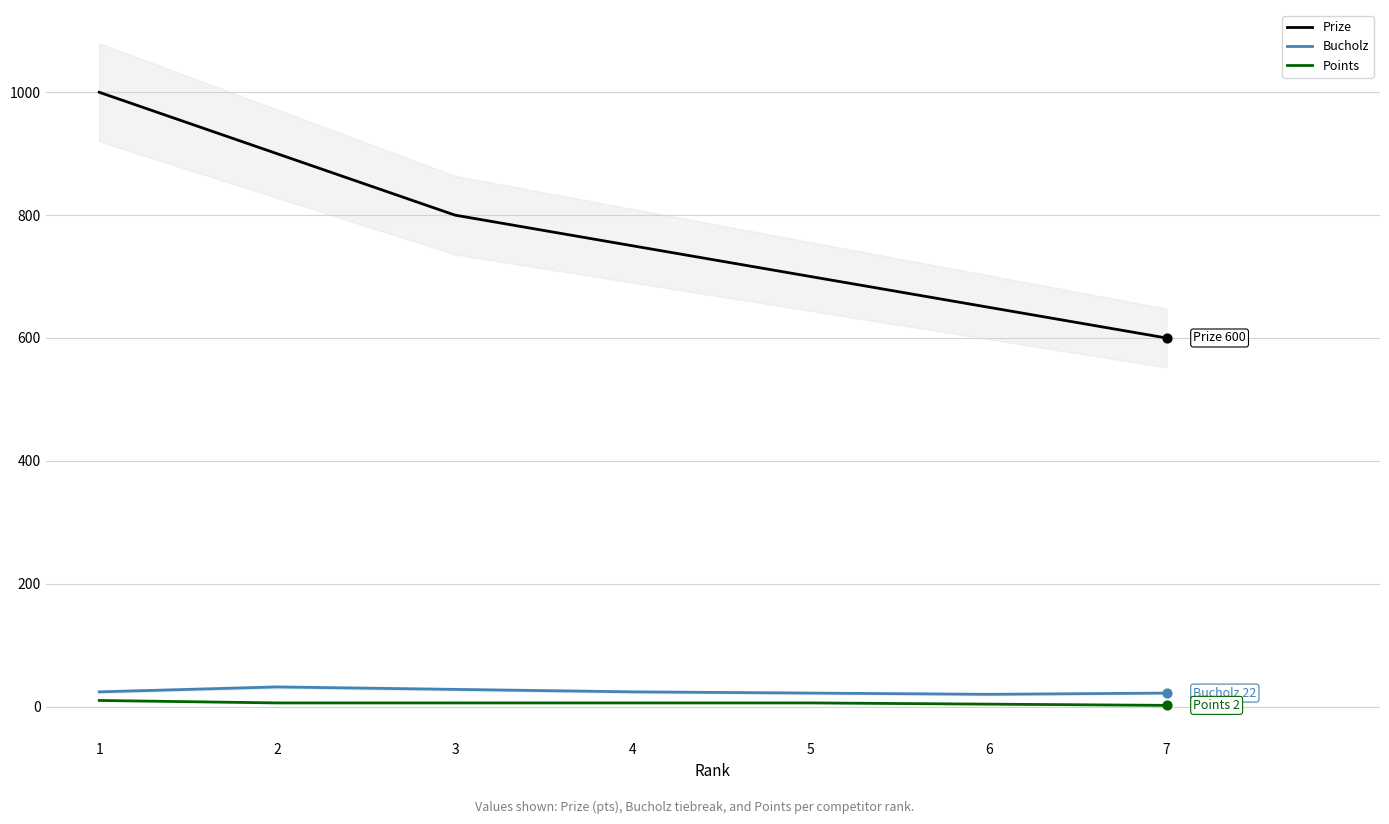

Which series contains the lowest Y value?

Points